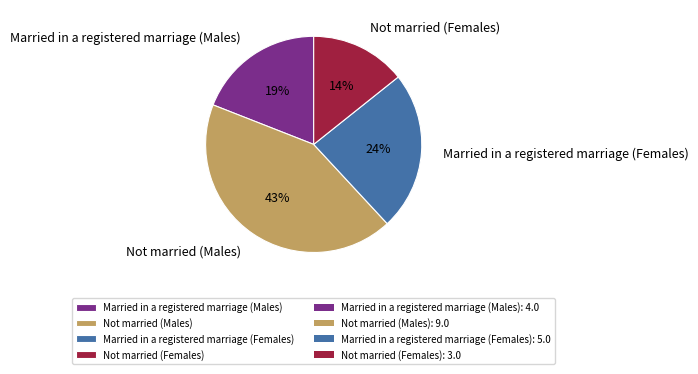

Rank the categories by value from highest to lowest.

Not married (Males), Married in a registered marriage (Females), Married in a registered marriage (Males), Not married (Females)